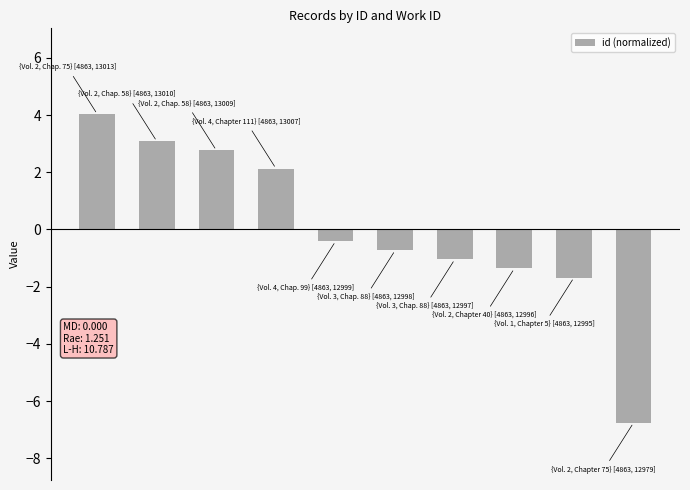

What is the value of the 2nd bar from the left?

3.1